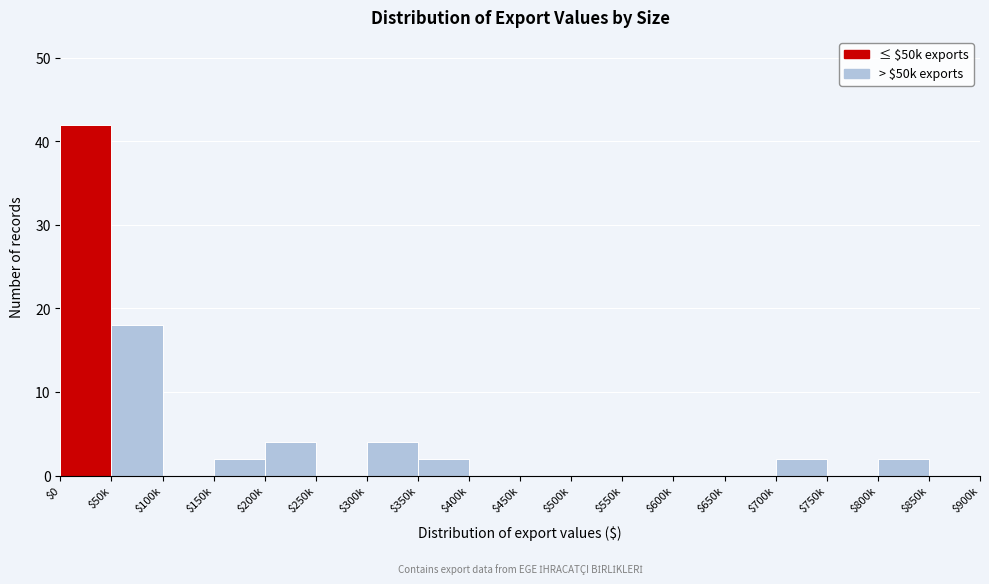

What is the greatest value displayed?

42